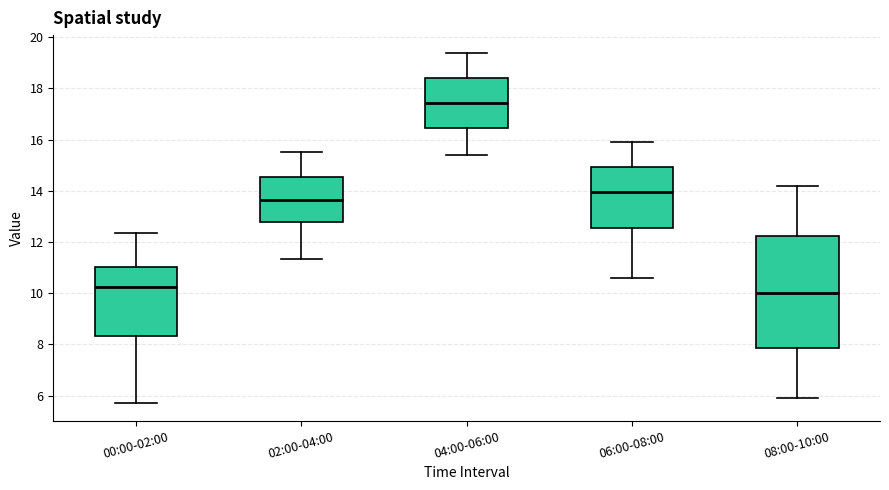

Which box is the tallest, from its lower edge to its upper edge?

08:00-10:00